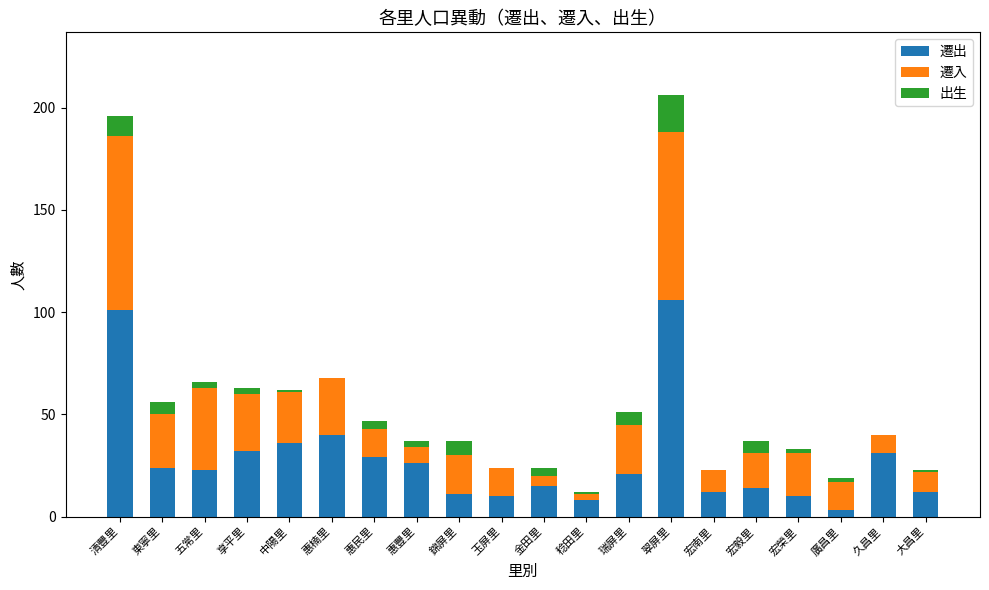

What are all the series names shown in the legend?

遷出, 遷入, 出生